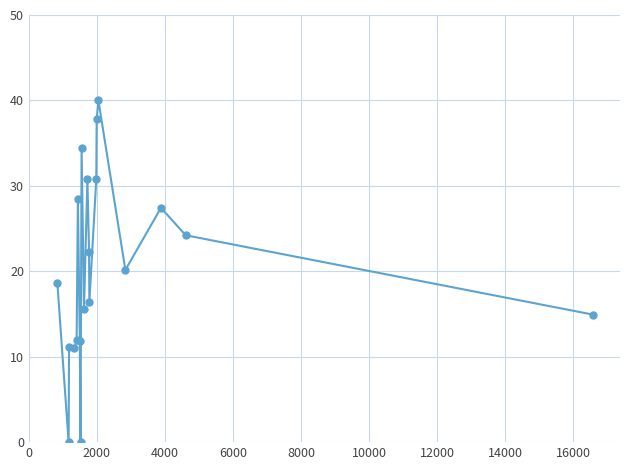

What is the difference between the second highest and minimum values?

37.8